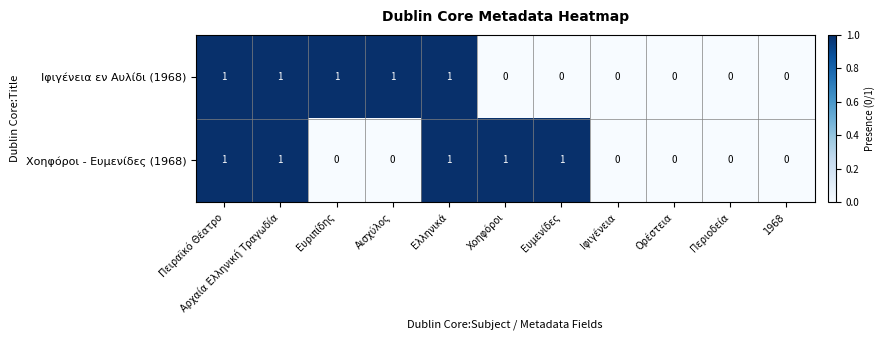

Is it true that Χοηφόροι - Ευμενίδες (1968) equals 0 at Ορέστεια?

True